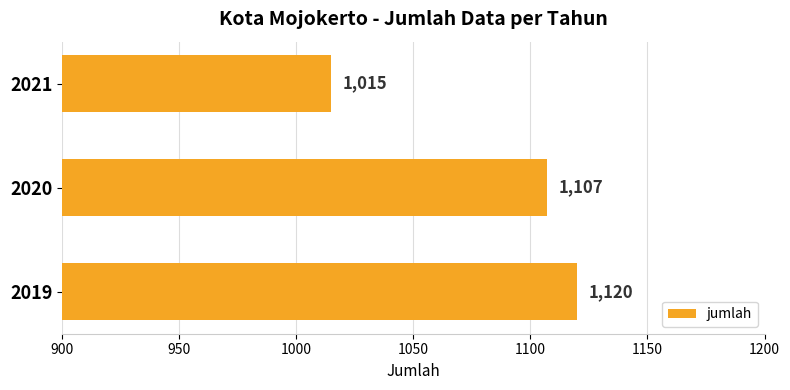

What is the sum of all values?

3242